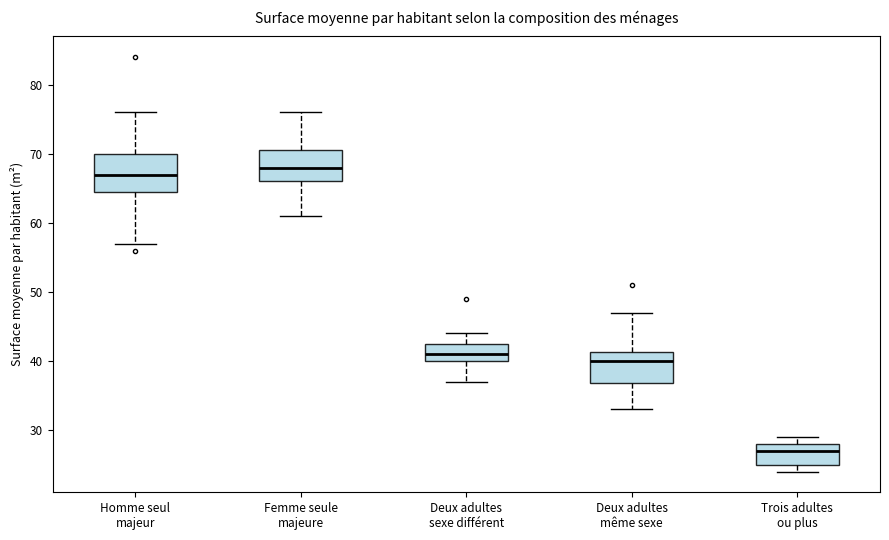

Reading left to right, read every box against the y-axis: the position of its median line, the range the box covers, and the ends of its whiskers. The values are not printed on the chart, so give them approximately, as read against the axis.

Homme seul majeur: median 67, box 65 to 70, whiskers 57 to 76
Femme seule majeure: median 68, box 66 to 71, whiskers 61 to 76
Deux adultes sexe différent: median 41, box 40 to 43, whiskers 37 to 44
Deux adultes même sexe: median 40, box 37 to 41, whiskers 33 to 47
Trois adultes ou plus: median 27, box 25 to 28, whiskers 24 to 29